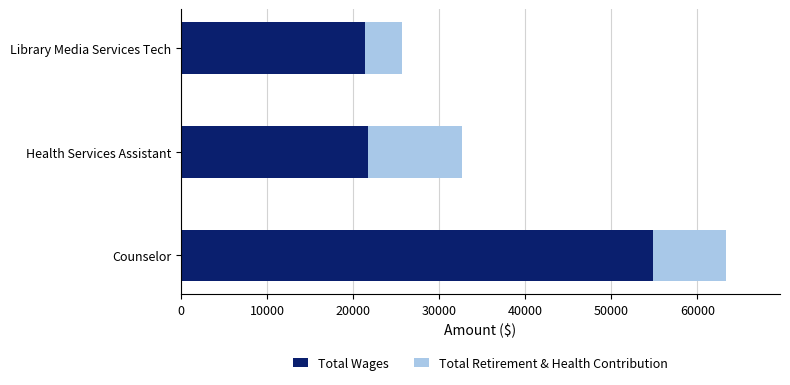

What are all the series names shown in the legend?

Total Wages, Total Retirement & Health Contribution